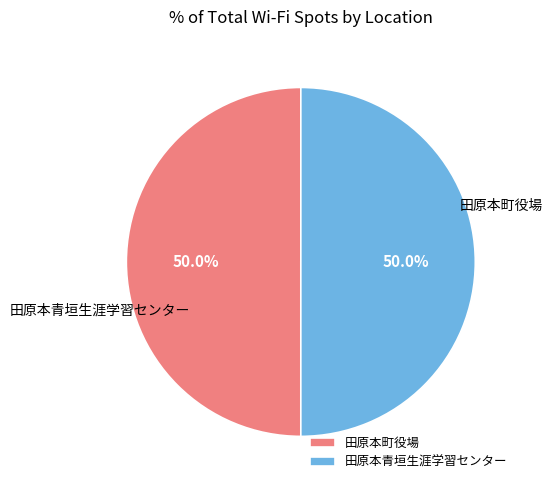

Is it true that 田原本町役場 is 45% of the pie?

False